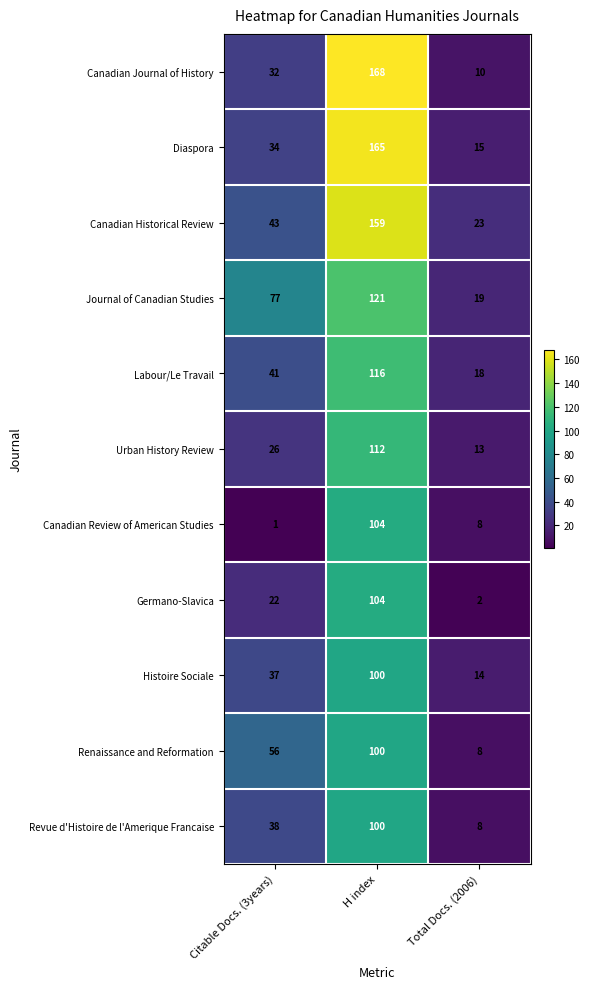

What is the highest value of the Urban History Review series?

112